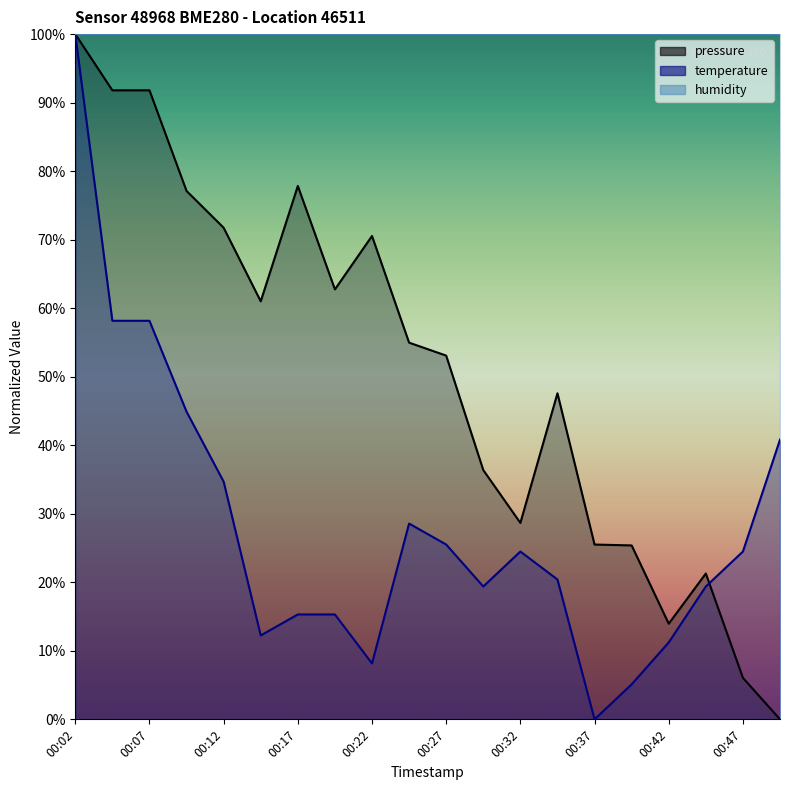

Where is the first local minimum for pressure?

00:14